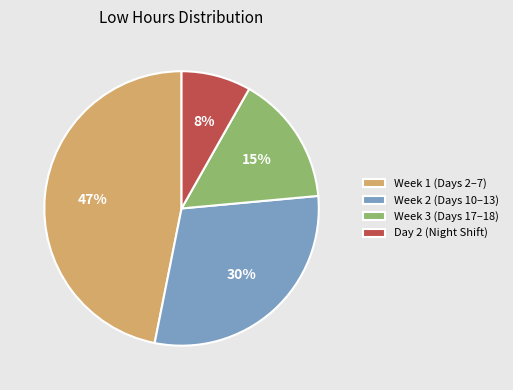

Which has a higher value, Week 2 (Days 10–13) or Day 2 (Night Shift)?

Week 2 (Days 10–13)